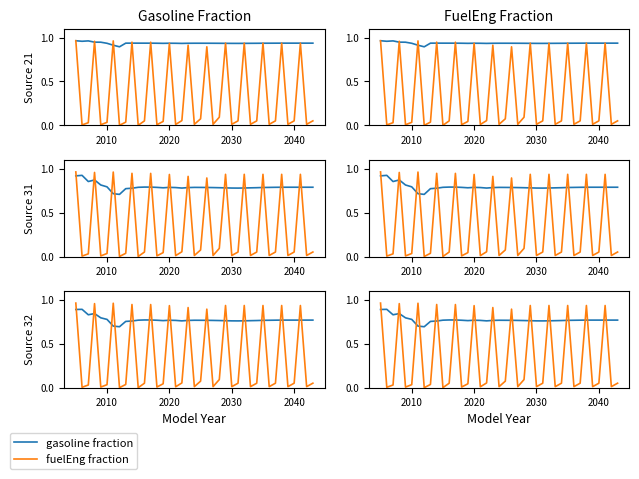

How many interior local valleys does the fuelEng fraction series have?

13